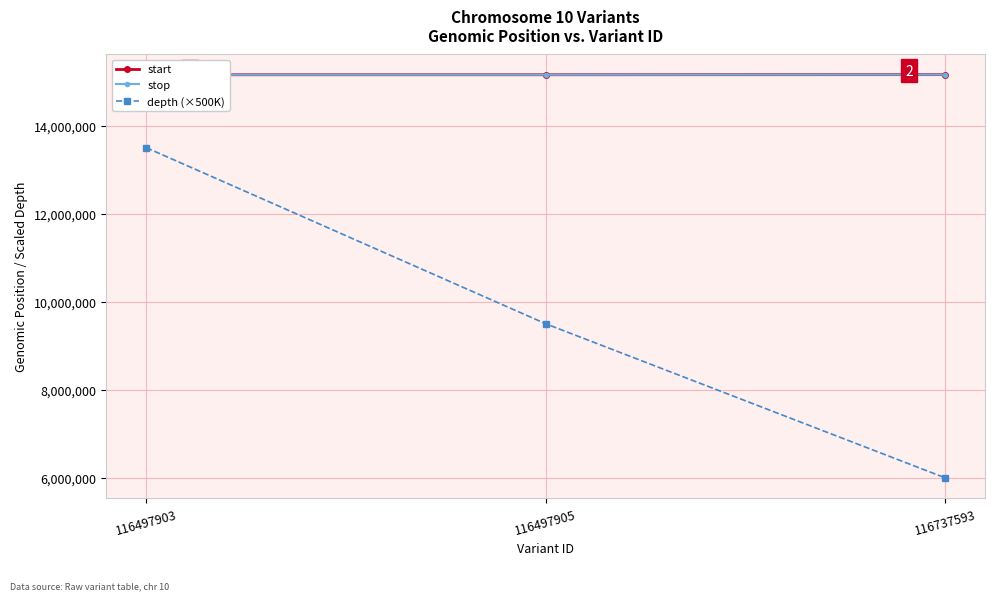

The depth (×500K) series shows 13538654 at 116497905. True or false?

False